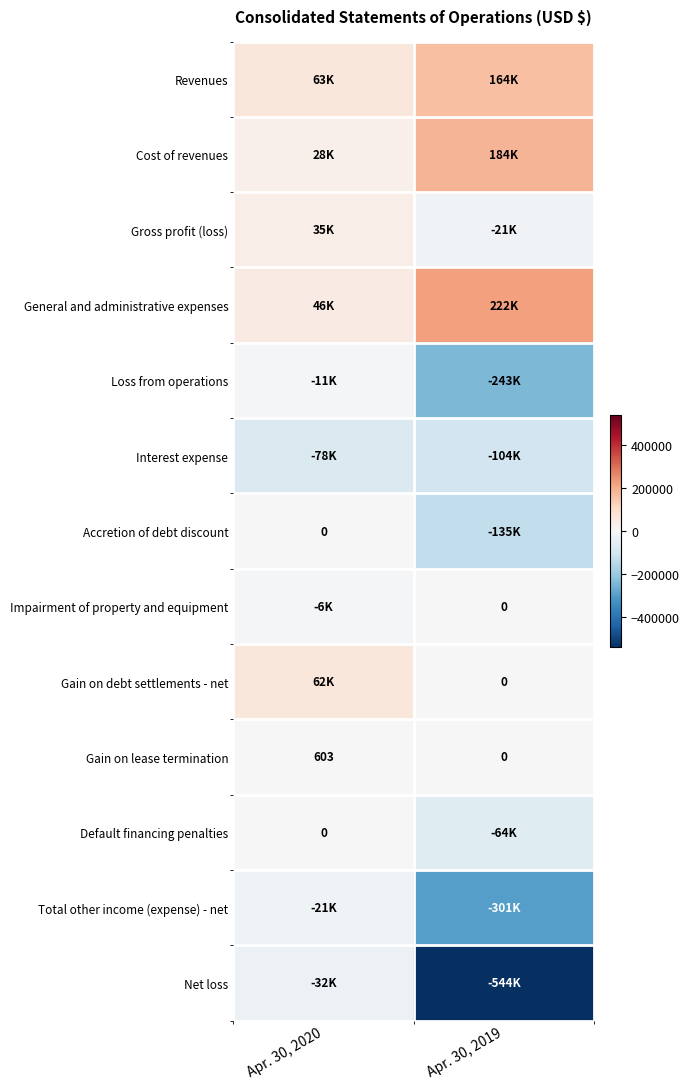

List the labels in order of Gain on lease termination value, largest first.

Apr. 30, 2020, Apr. 30, 2019